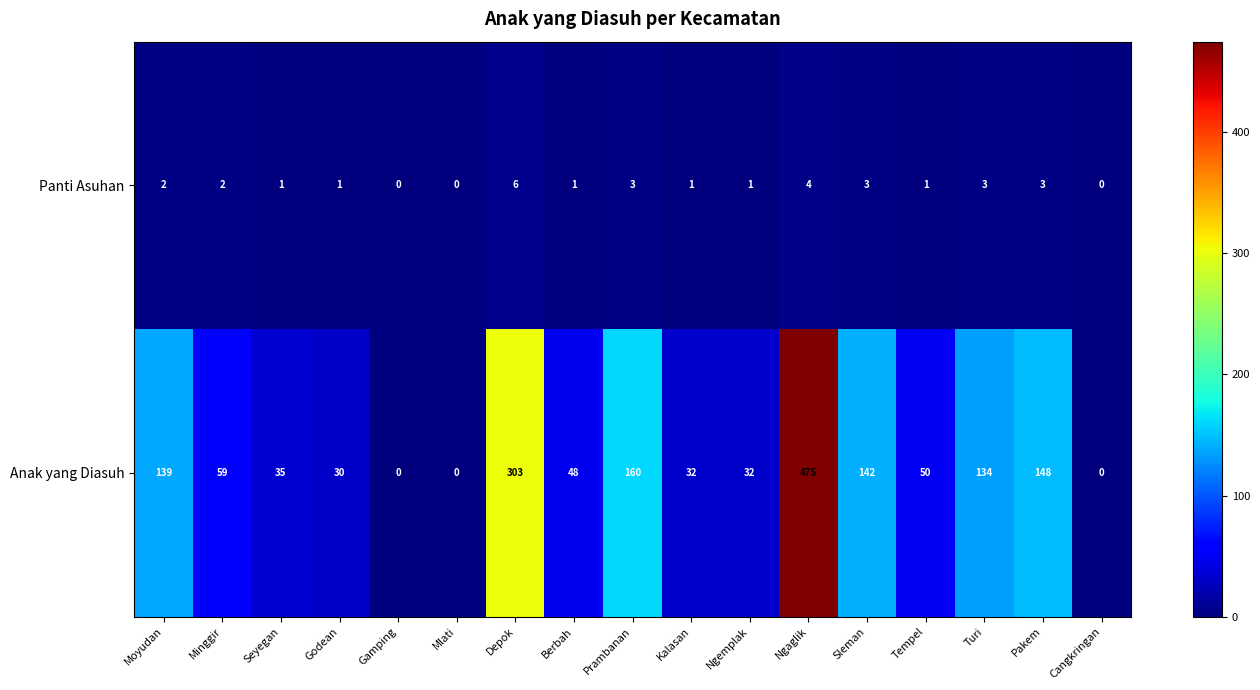

Count the number of data series in this chart.

2